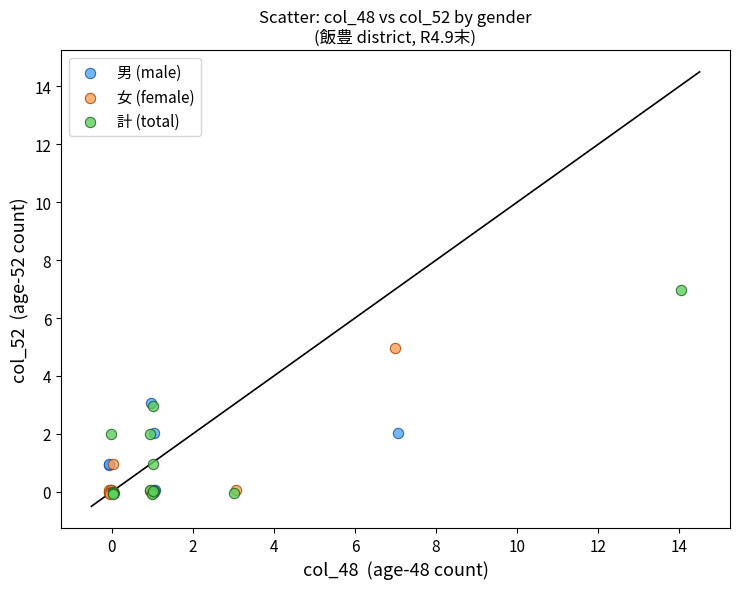

Which series contains the highest Y value?

計 (total)